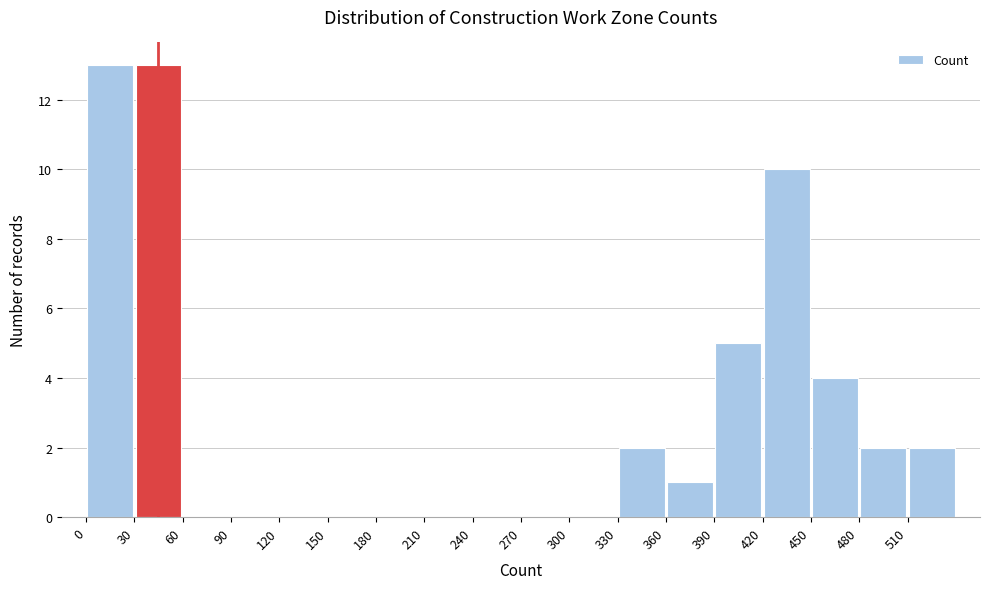

Reading left to right, transcribe this chart: for each bar, give the range it covers on the x-axis and its height. The values are not printed on the chart, so give them approximately, as read against the axis.

0 to 30: 13
30 to 60: 13
60 to 90: 0
90 to 120: 0
120 to 150: 0
150 to 180: 0
180 to 210: 0
210 to 240: 0
240 to 270: 0
270 to 300: 0
300 to 330: 0
330 to 360: 2
360 to 390: 1
390 to 420: 5
420 to 450: 10
450 to 480: 4
480 to 510: 2
510 to 540: 2